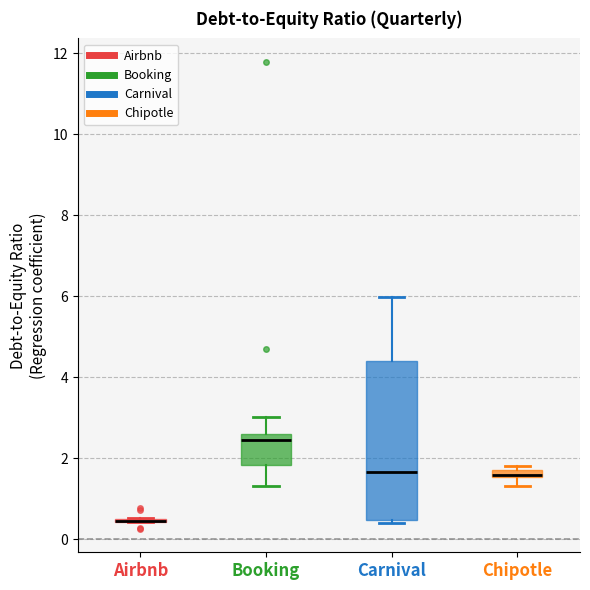

Where does the median line of the box for Carnival sit on the y-axis? The values are not printed on the chart, so give them approximately, as read against the axis.

1.6